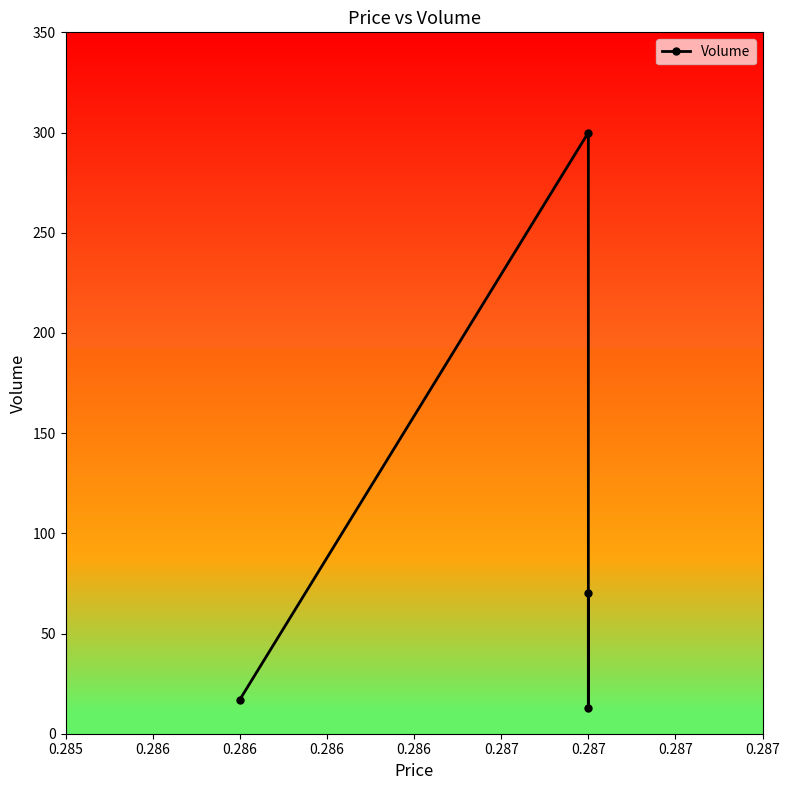

How many lines are shown in the chart?

1